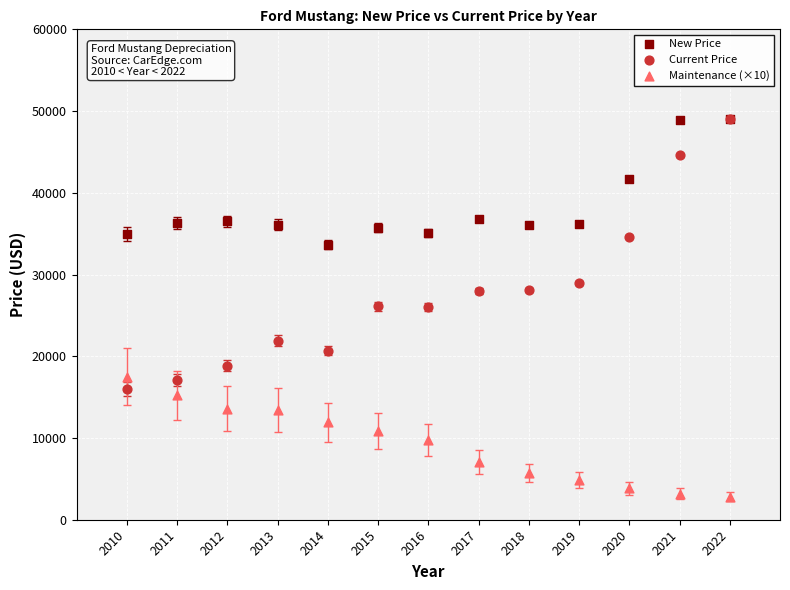

In the Current Price series, what Y value is closest to 32521?

34631